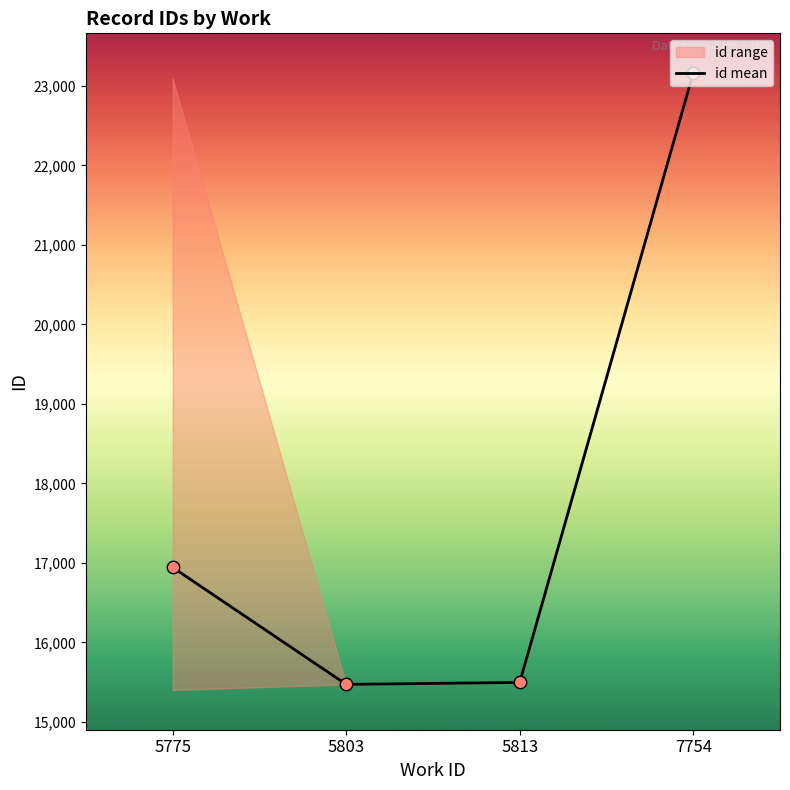

Approximately how many times larger is the value at 7754 compared to 5803?

1.5